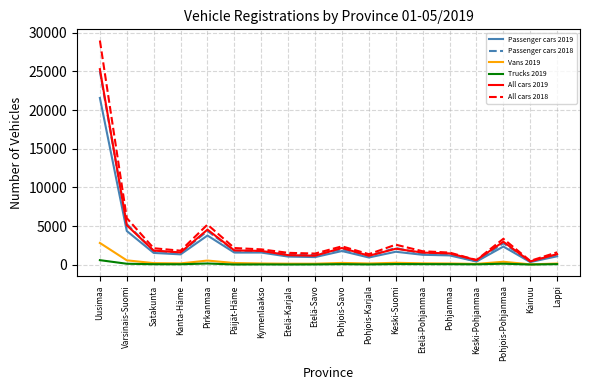

List the series in order of their peak value, lowest first.

Trucks 2019, Vans 2019, Passenger cars 2019, Passenger cars 2018, All cars 2019, All cars 2018